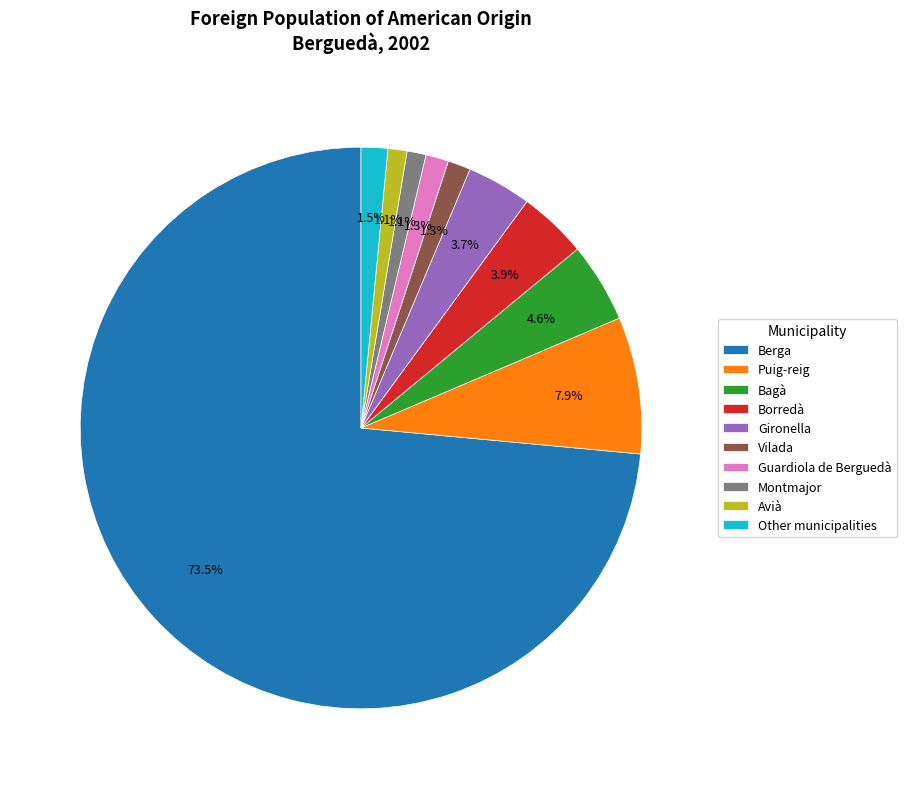

Which slice represents more than half of the pie?

Berga